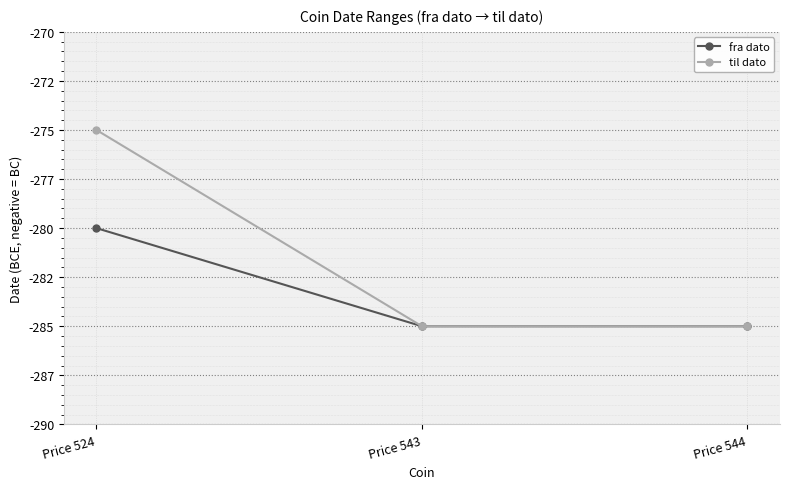

What are all the series names shown in the legend?

fra dato, til dato